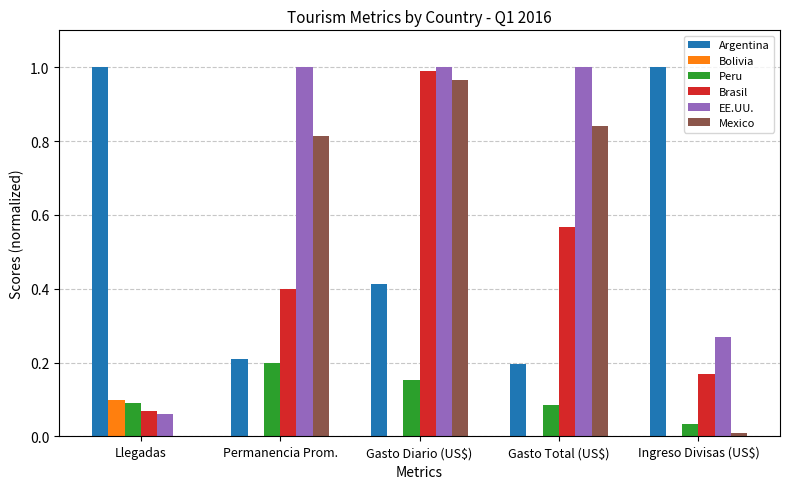

The EE.UU. series shows 1.7 at Permanencia Prom.. True or false?

False